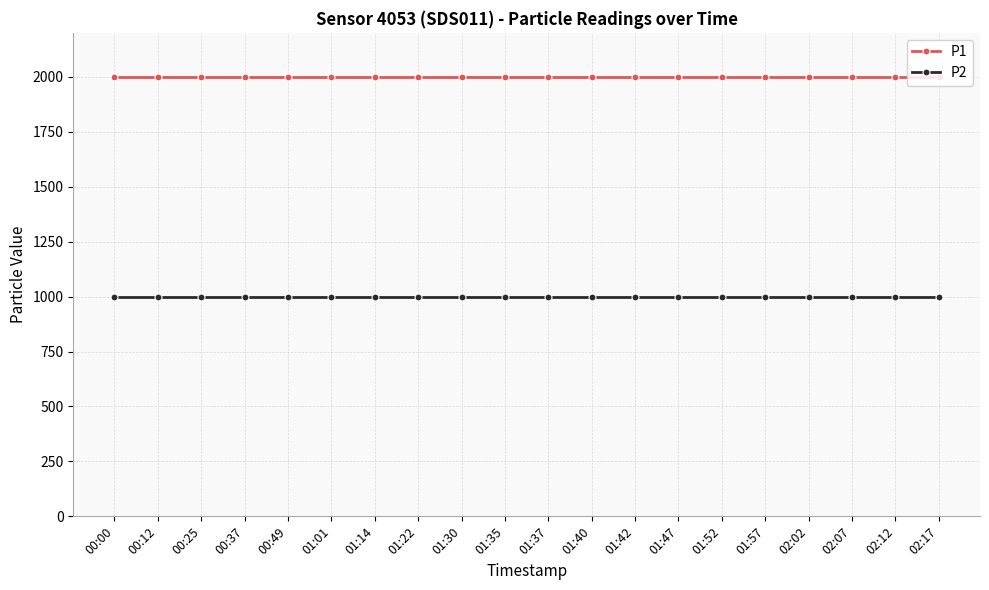

At how many categories does at least one series exceed 1781?

20